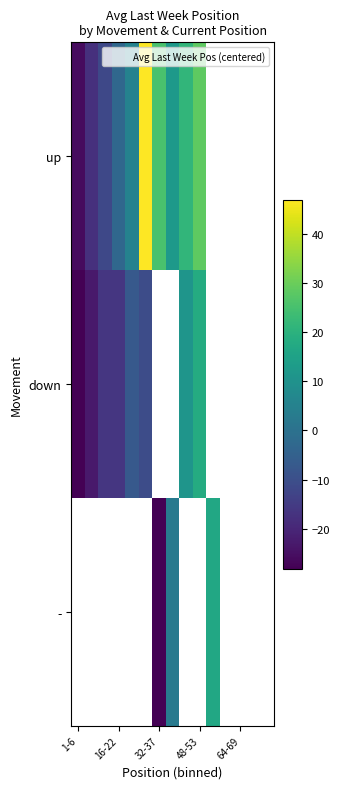

Which category has the lowest value across all series?

1-6